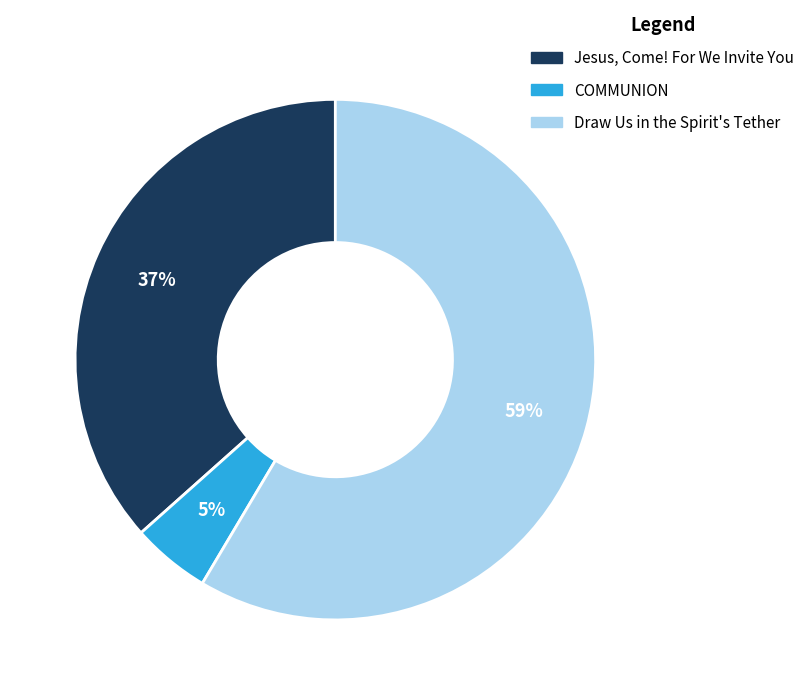

To the nearest percent, what portion does COMMUNION represent?

5%